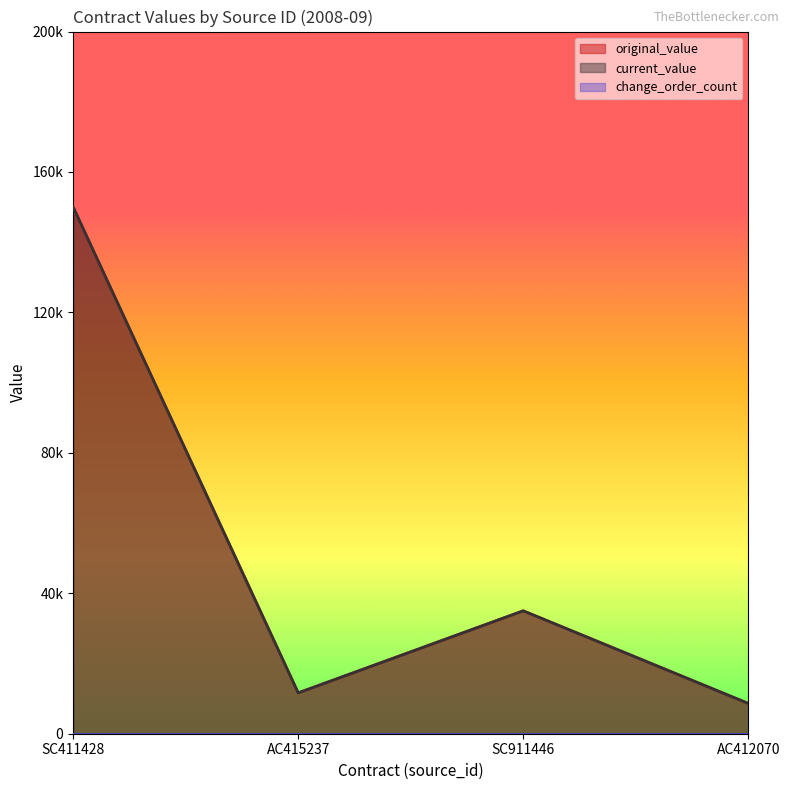

What position from the right is SC911446?

2